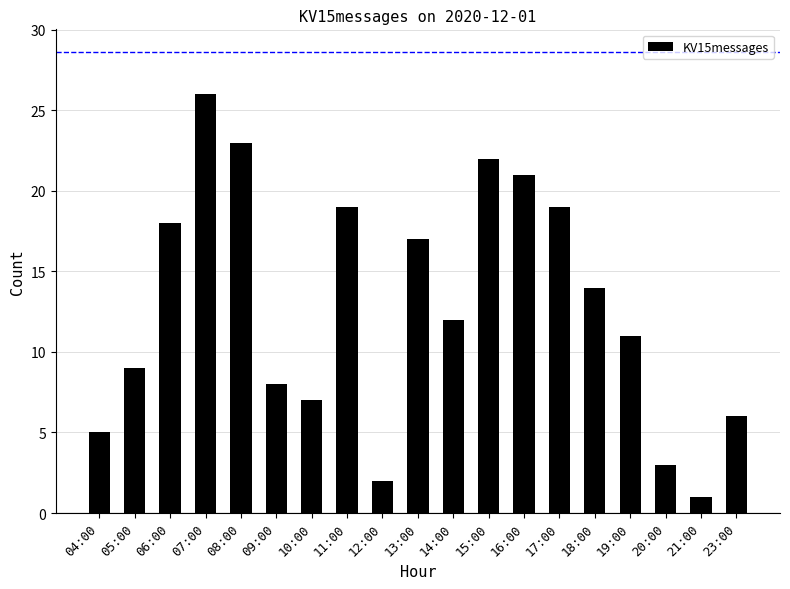

How many bars are there in total?

19